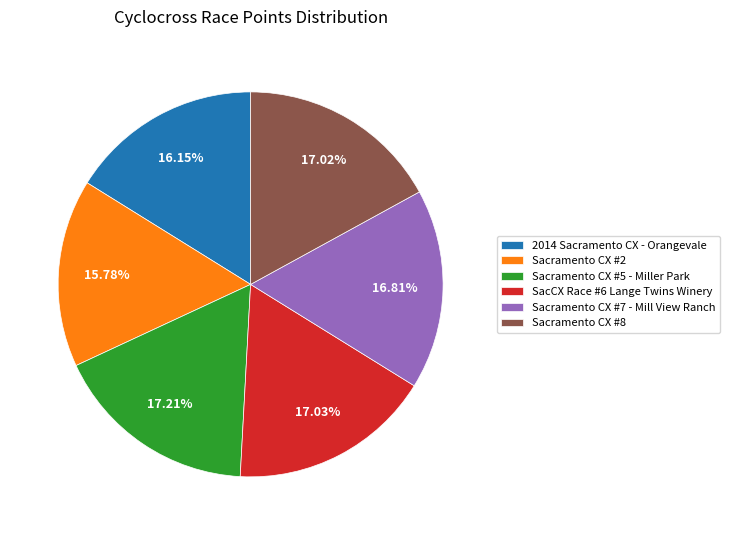

Approximately how many times larger is the value at Sacramento CX #7 - Mill View Ranch compared to Sacramento CX #8?

1.0